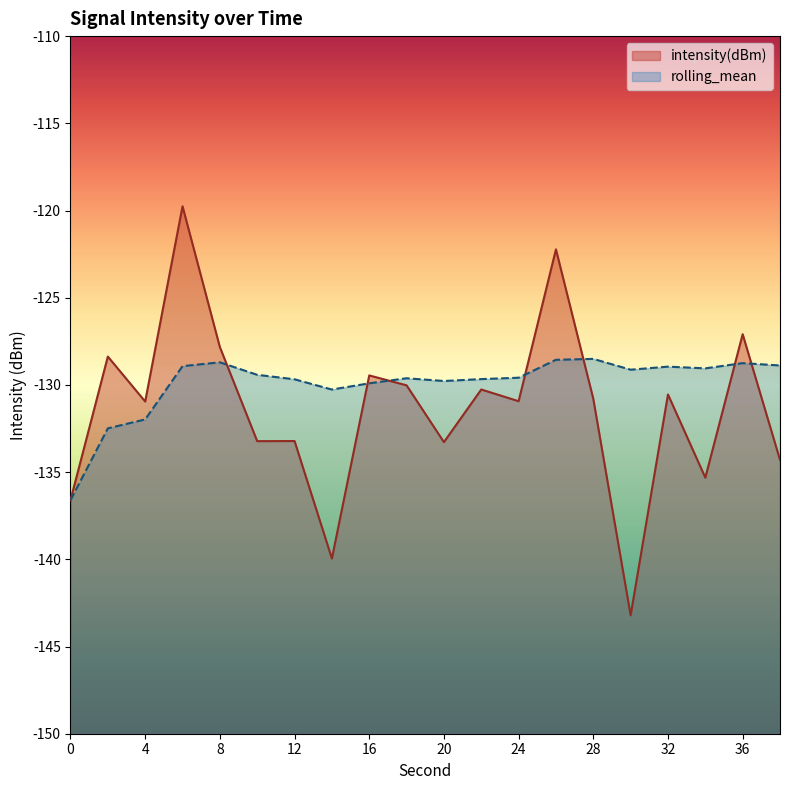

Which series has the largest total across all categories?

rolling_mean